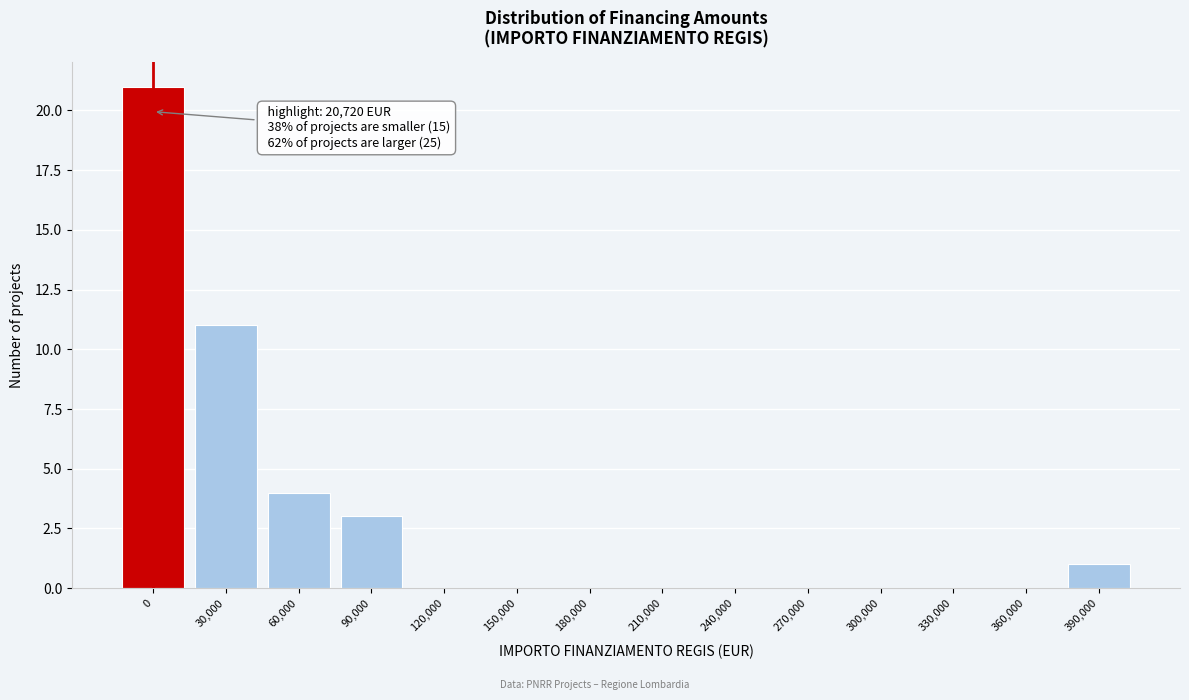

Reading left to right, extract all data points from this chart.

0=21	30,000=11	60,000=4	90,000=3	120,000=0	150,000=0	180,000=0	210,000=0	240,000=0	270,000=0	300,000=0	330,000=0	360,000=0	390,000=1